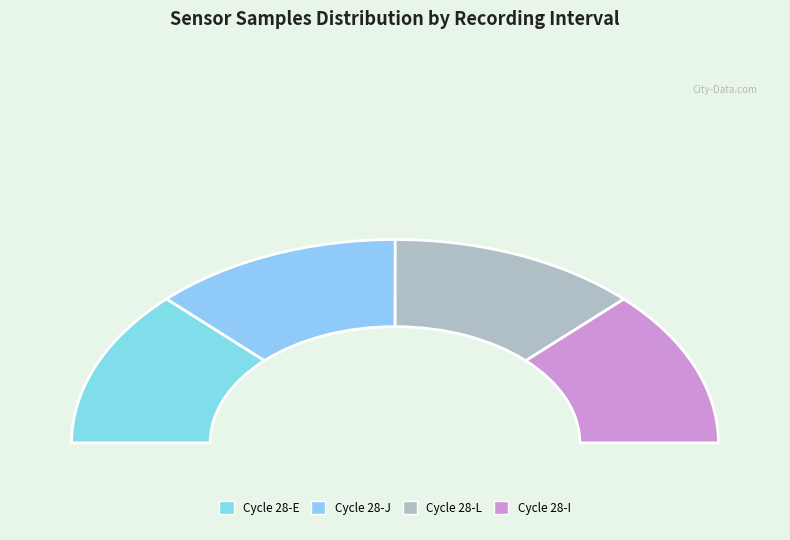

Between 28 and 28, which is larger?

28